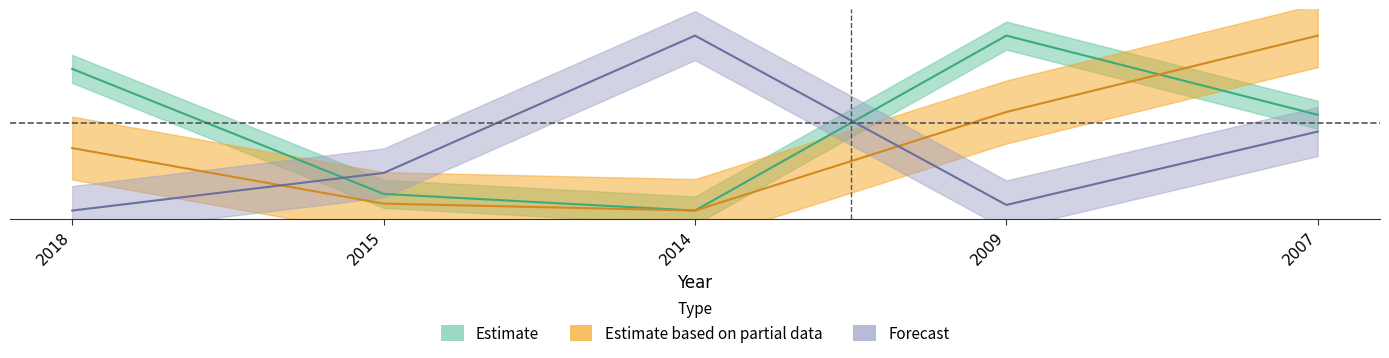

What is the maximum value shown in the chart?

1.0